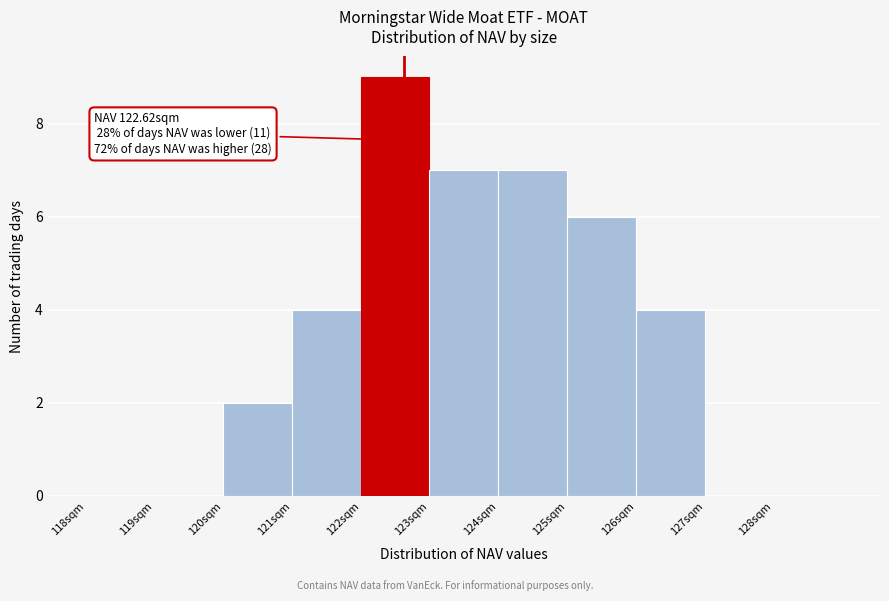

Over which range of the x-axis is the bar tallest?

122 to 123